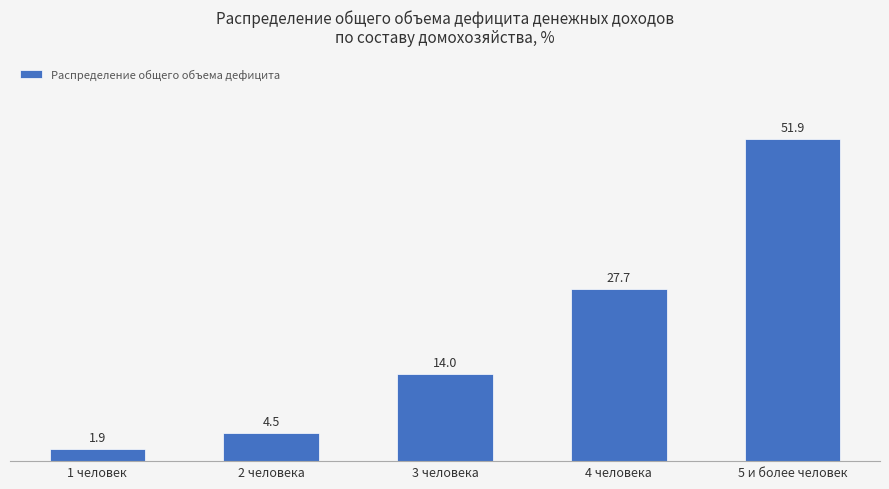

At which label is the value closest to 26?

4 человека